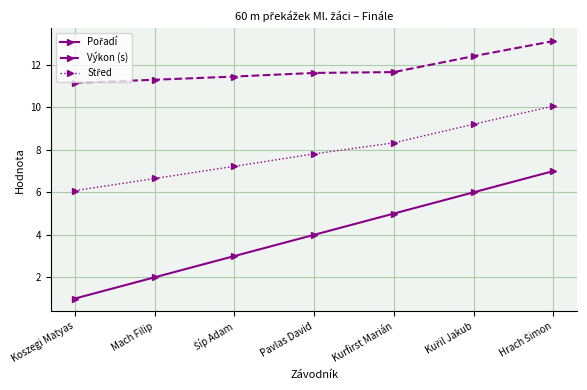

What is the total value across all series at Pavlas David?

23.4